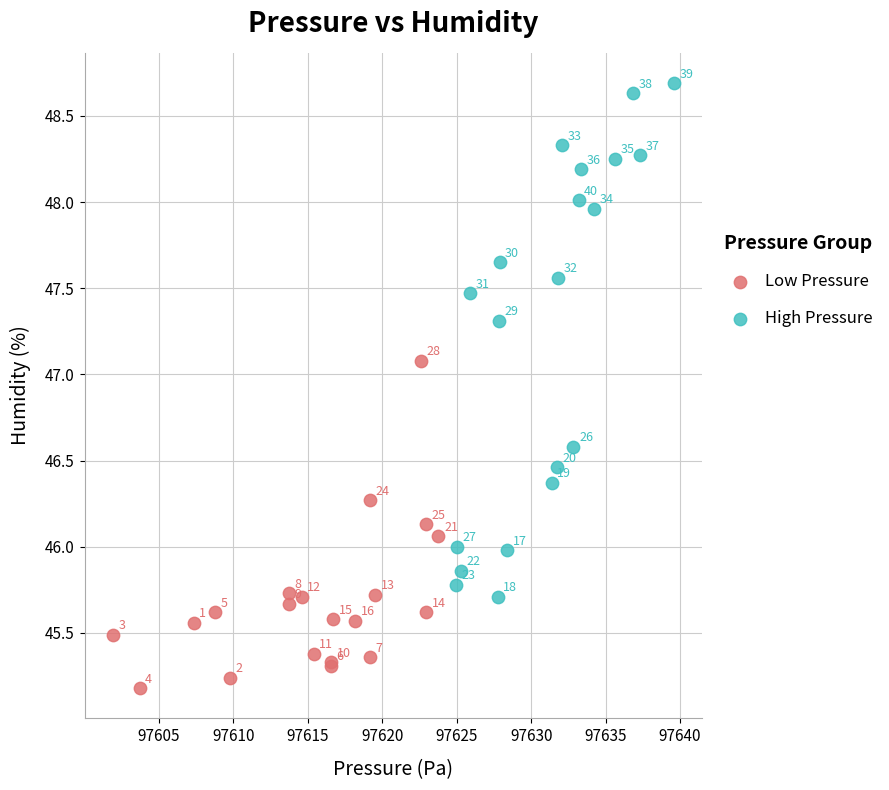

Which series contains the lowest Y value?

Low Pressure